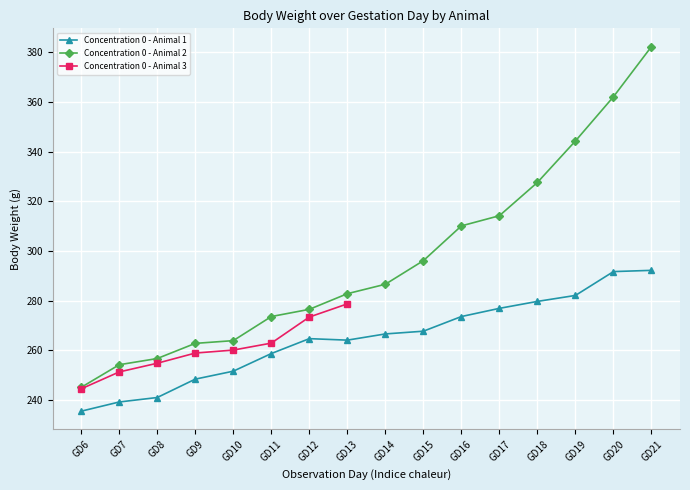

What is the difference between the maximum and minimum values in the Concentration 0 - Animal 2 series?

137.2